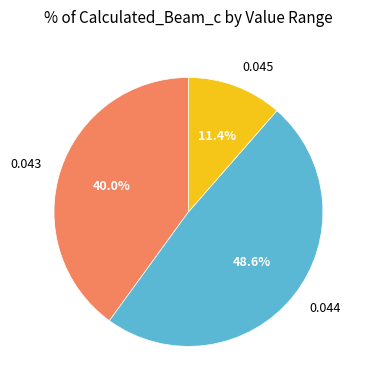

To the nearest percent, what is the average slice percentage?

33%